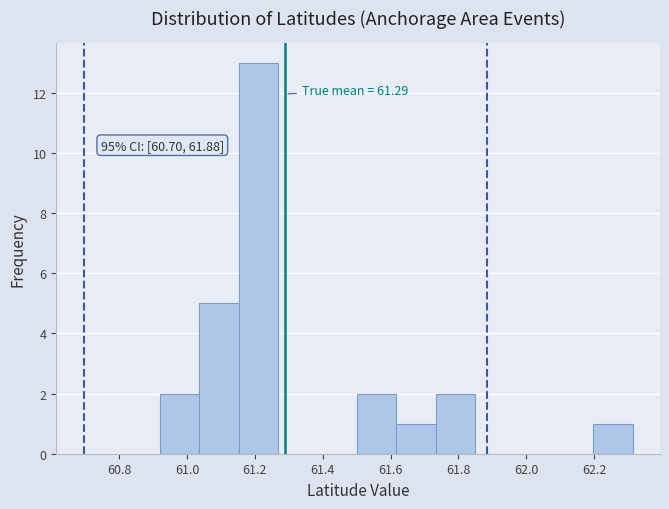

Which range on the x-axis has the tallest bar?

61.16 to 61.26